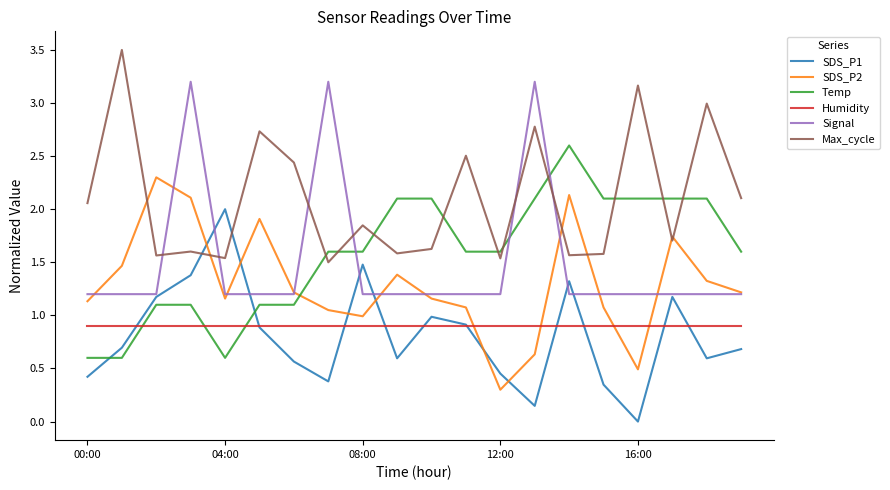

True or false: SDS_P1 and Temp intersect in this chart.

True